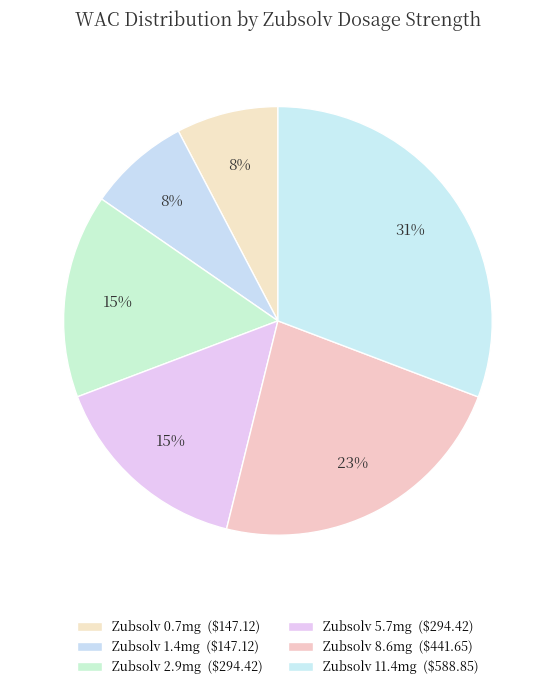

What percentage is the Zubsolv 8.6mg slice, to the nearest percent?

23%